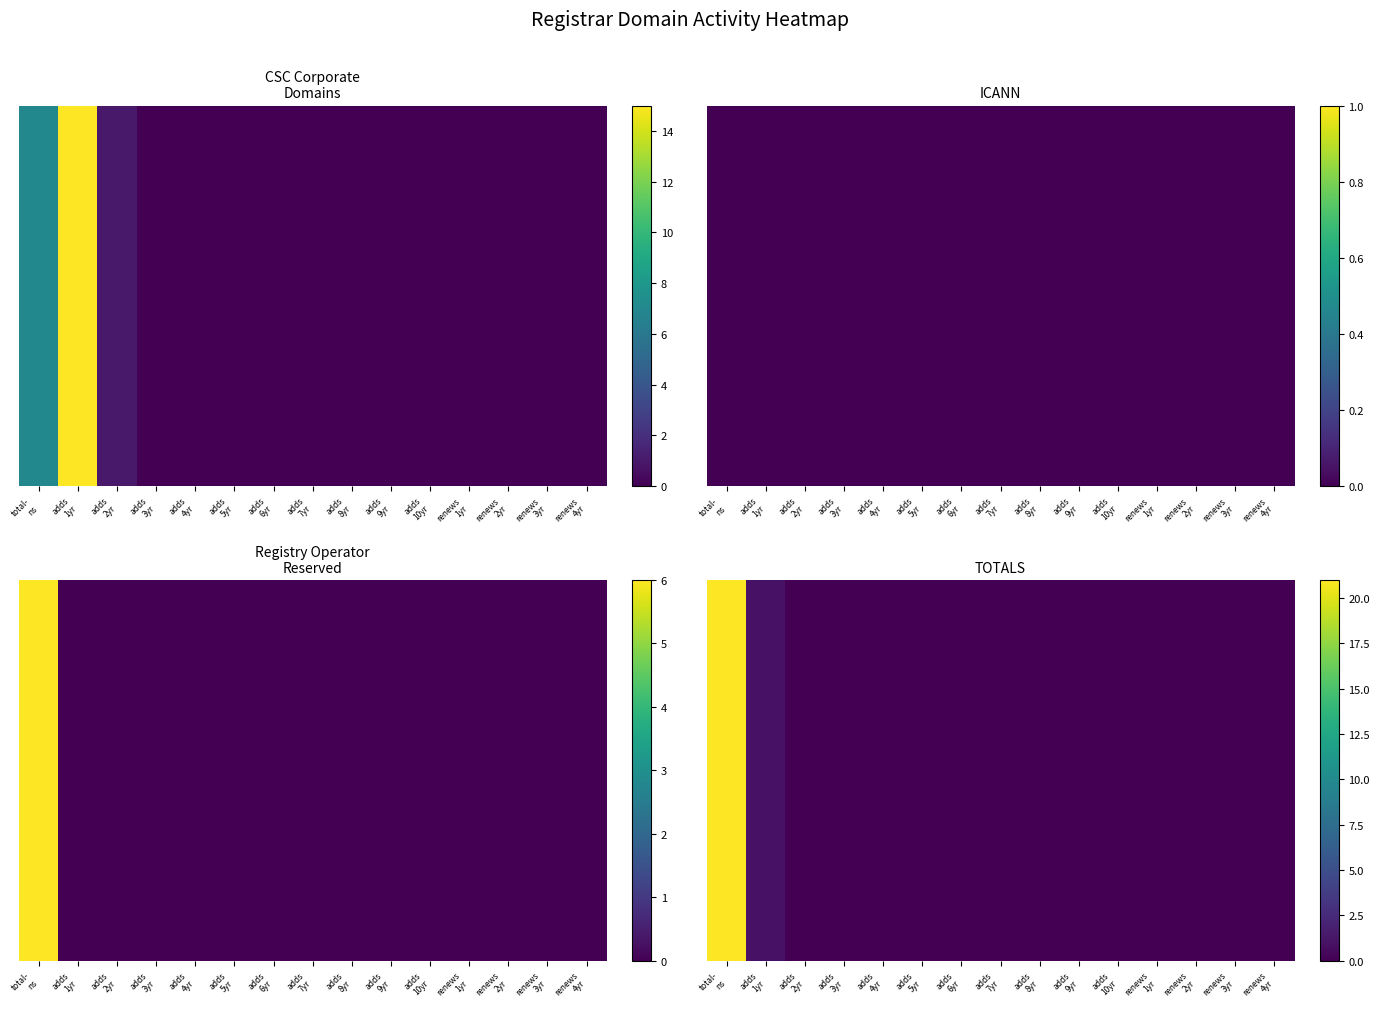

List the labels in order of value, smallest first.

adds
2yr, adds
3yr, adds
4yr, adds
5yr, adds
6yr, adds
7yr, adds
8yr, adds
9yr, adds
10yr, renews
1yr, renews
2yr, renews
3yr, renews
4yr, adds
1yr, total-
ns